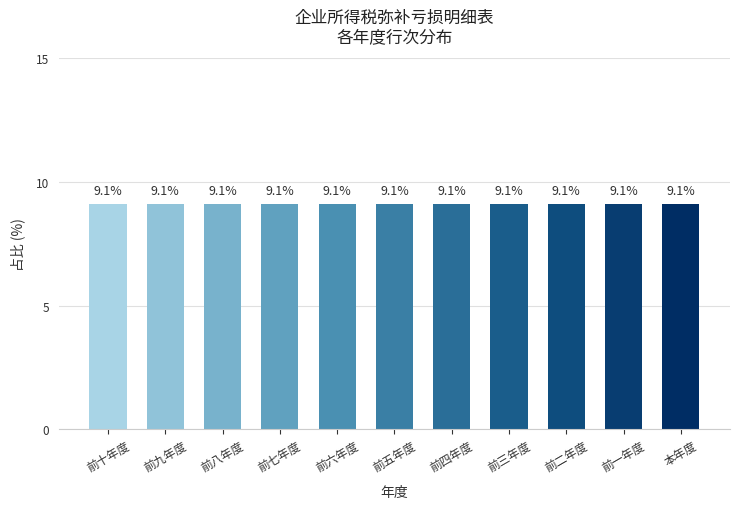

How many distinct data groups are displayed?

1